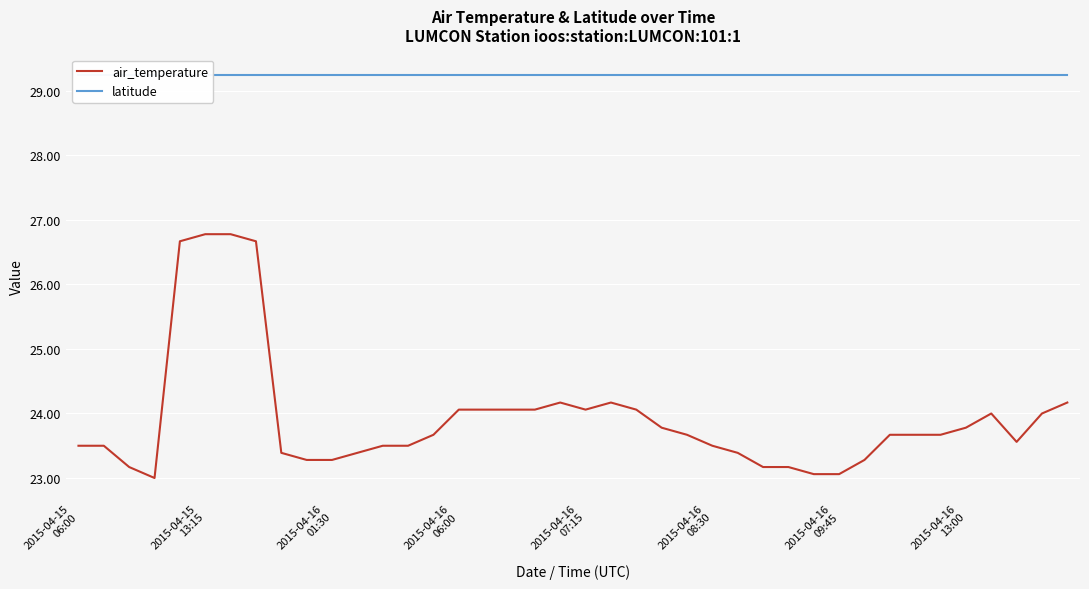

Reading left to right, extract all data points from this chart.

air_temperature: 23.5	23.5	23.2	23.0	26.7	26.8	26.8	26.7	23.4	23.3	23.3	23.4	23.5	23.5	23.7	24.1	24.1	24.1	24.1	24.2	24.1	24.2	24.1	23.8	23.7	23.5	23.4	23.2	23.2	23.1	23.1	23.3	23.7	23.7	23.7	23.8	24.0	23.6	24.0	24.2
latitude: 29.3	29.3	29.3	29.3	29.3	29.3	29.3	29.3	29.3	29.3	29.3	29.3	29.3	29.3	29.3	29.3	29.3	29.3	29.3	29.3	29.3	29.3	29.3	29.3	29.3	29.3	29.3	29.3	29.3	29.3	29.3	29.3	29.3	29.3	29.3	29.3	29.3	29.3	29.3	29.3